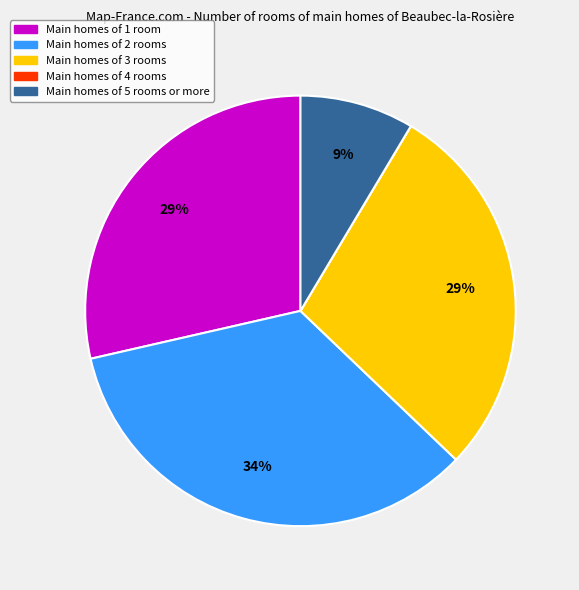

What is the largest slice in the pie chart?

Main homes of 2 rooms